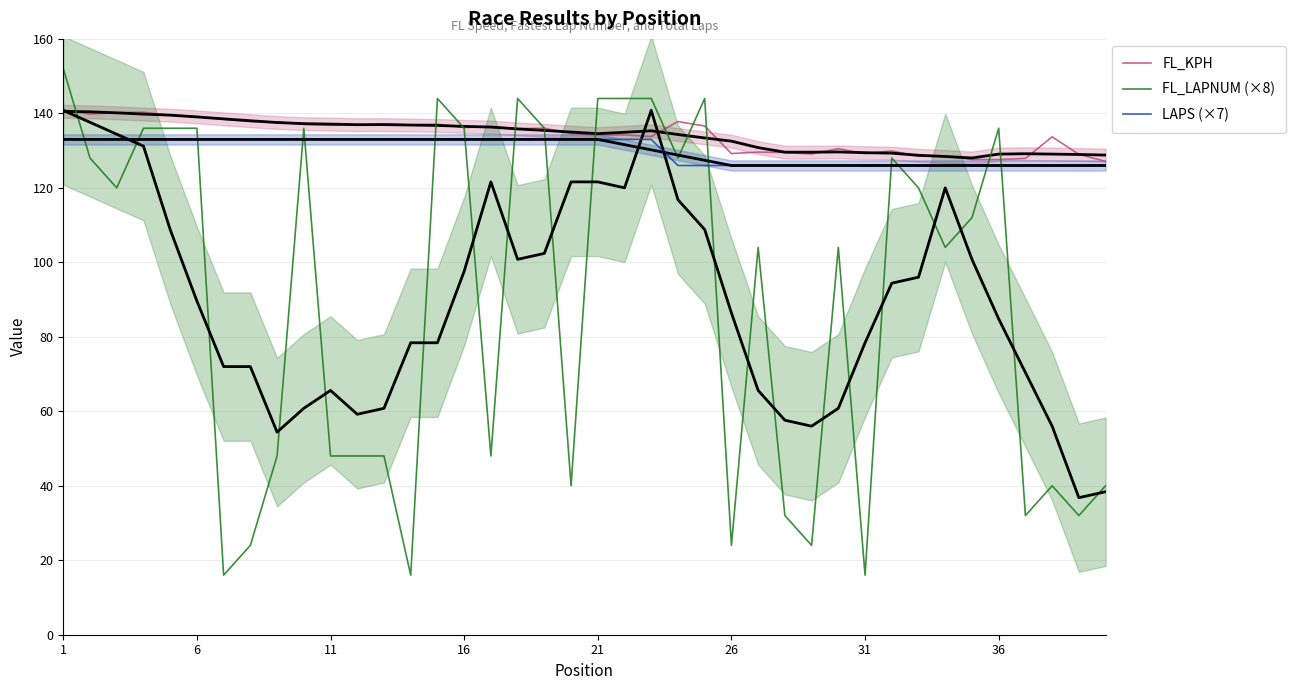

How many data points does each series have?

40